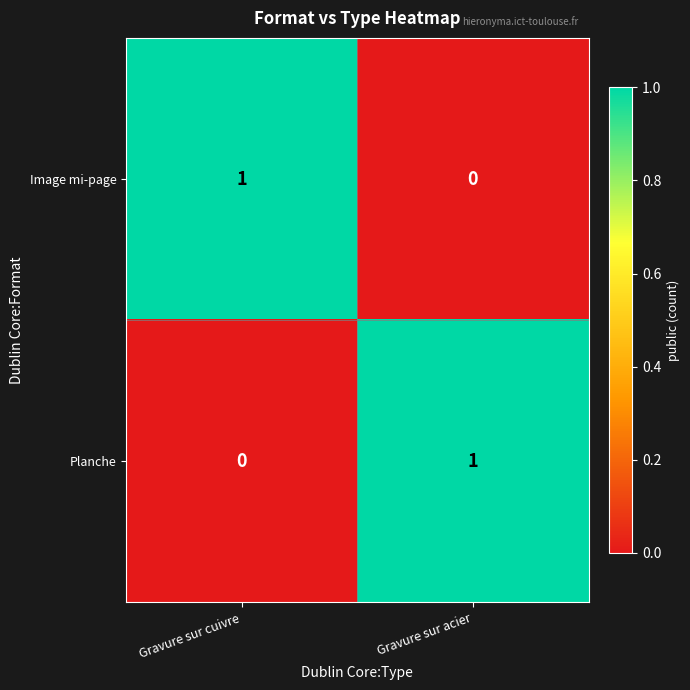

Where is Planche nearest to the value 0?

Gravure sur cuivre